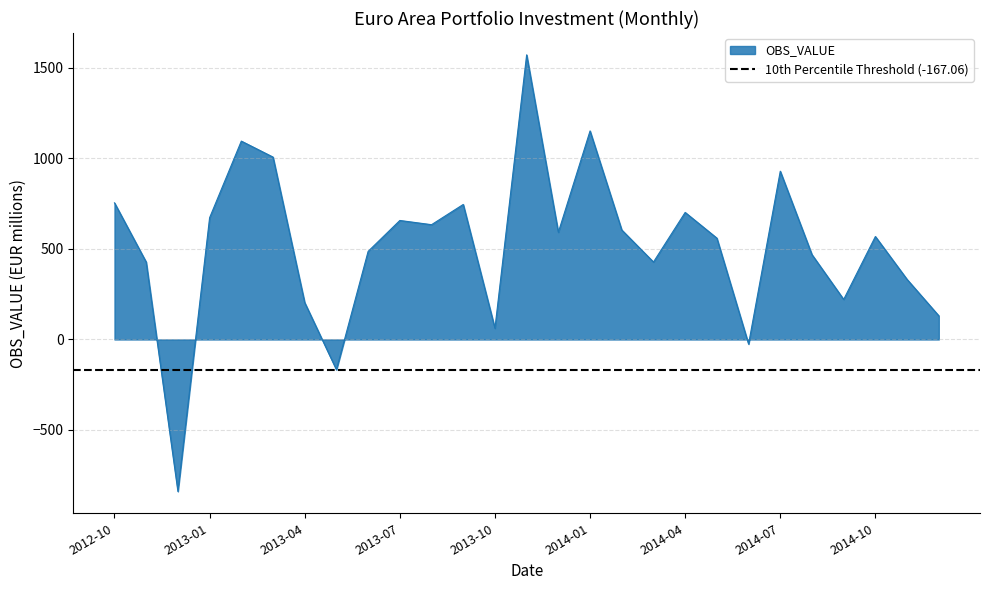

Reading right to left, extract all data points from this chart.

130.8	331.7	568.8	221.2	468.6	929.5	-25.5	559.9	701.8	427.8	604.9	1152.0	592.2	1572.2	62.0	745.8	634.1	657.4	486.6	-167.1	203.7	1007.5	1095.8	672.6	-839.5	427.4	754.7